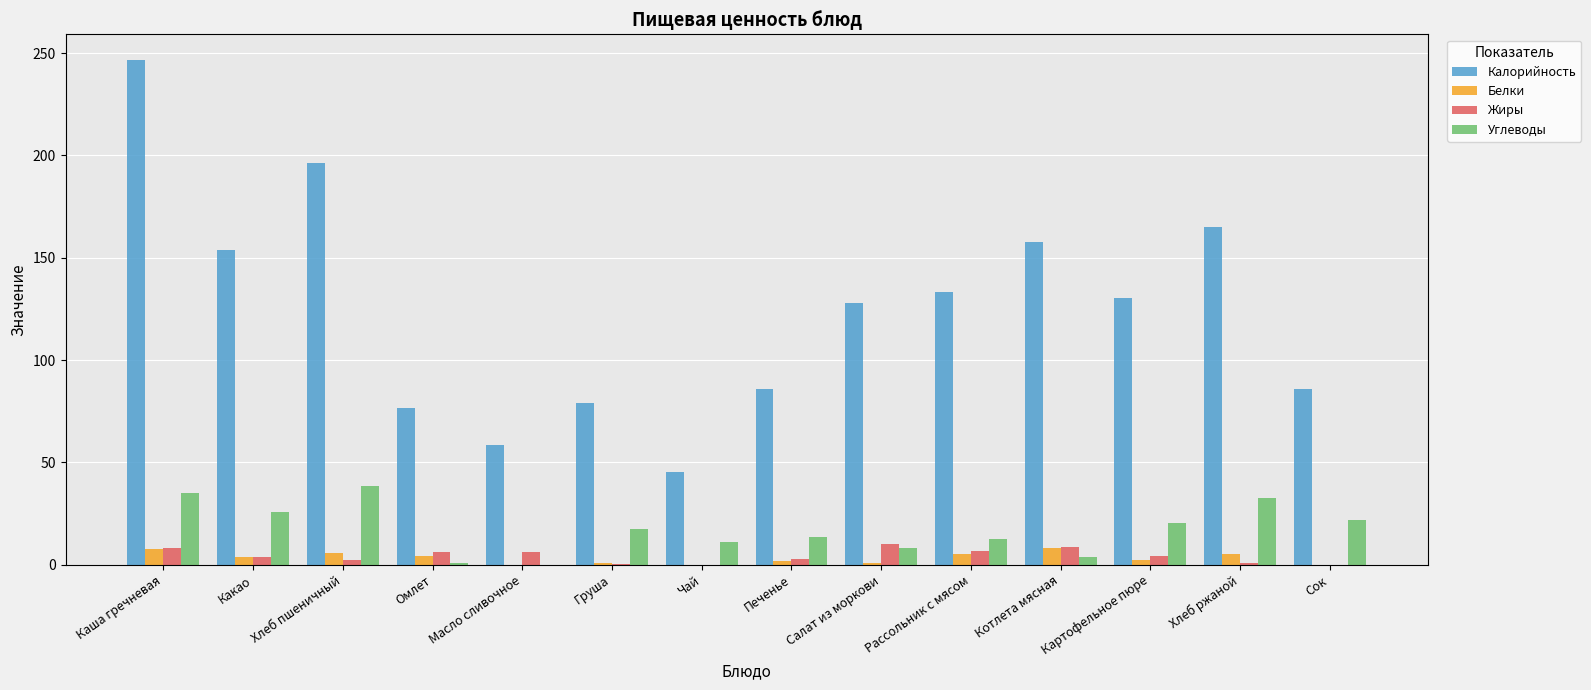

What is the highest value of the Белки series?

8.2